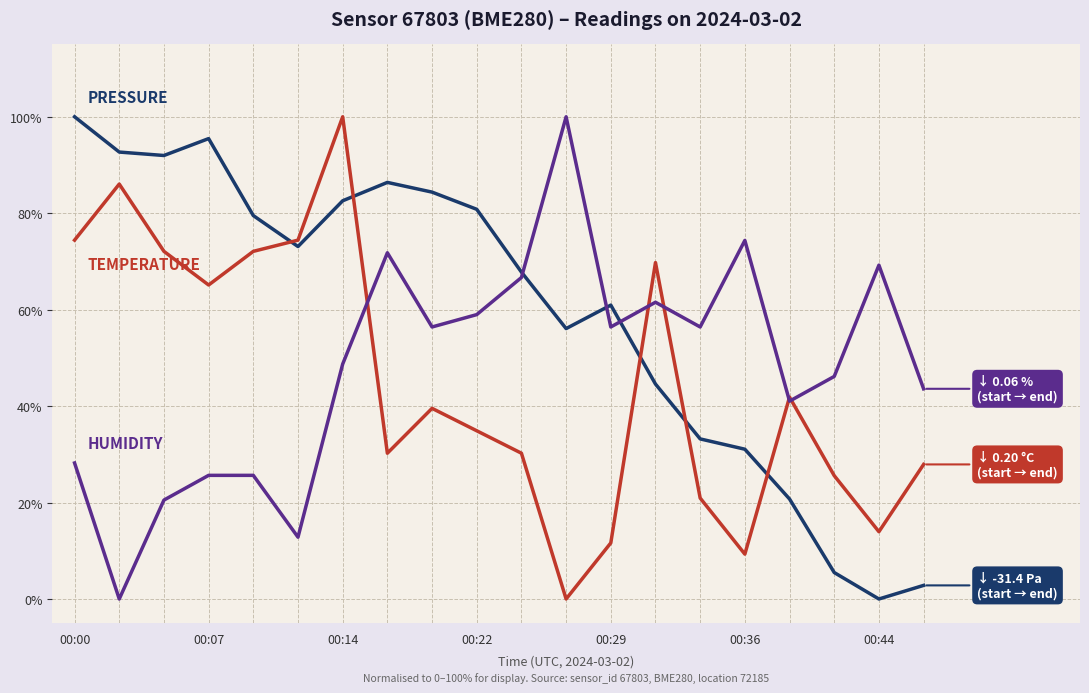

What is the maximum value shown in the chart?

100.0